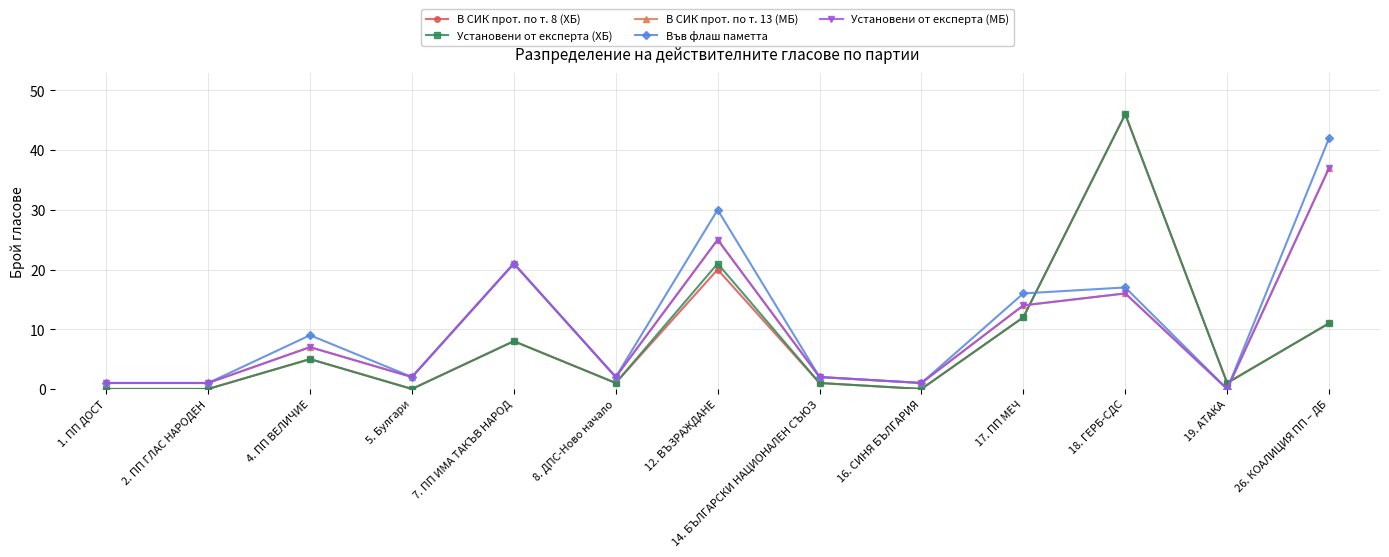

What is the difference between the maximum and minimum values in the В СИК прот. по т. 8 (ХБ) series?

46